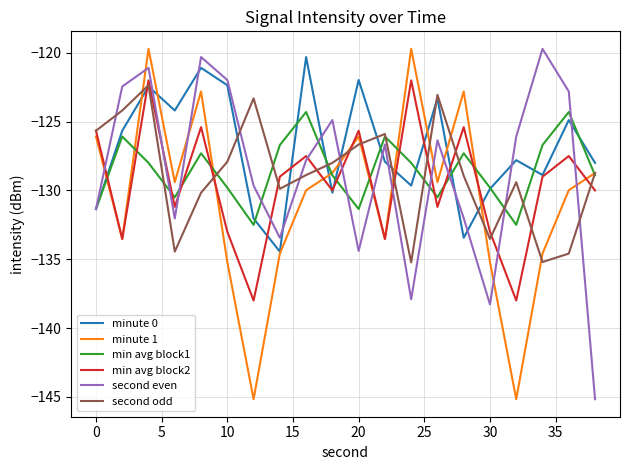

What is the minimum value shown in the chart?

-145.2